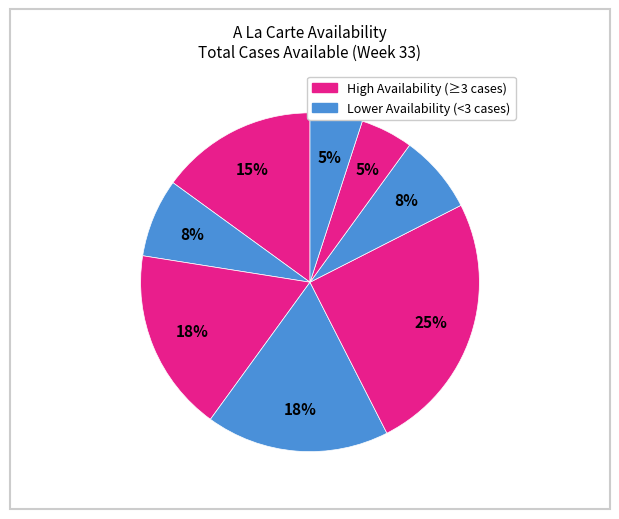

Count the number of slices in the pie.

8